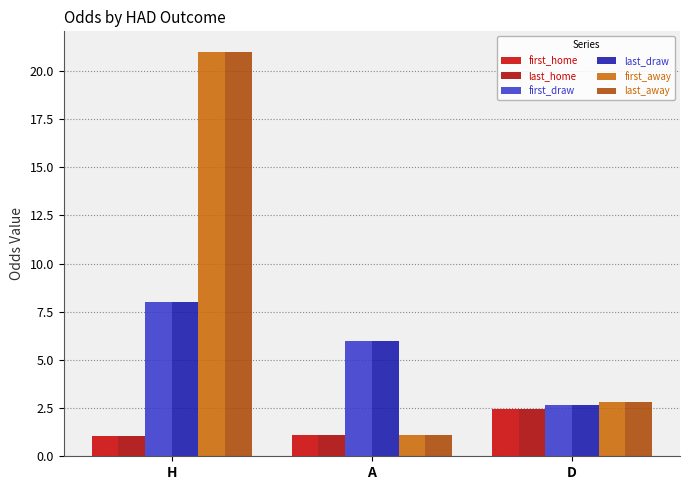

What is the sum of all first_home values?

4.7